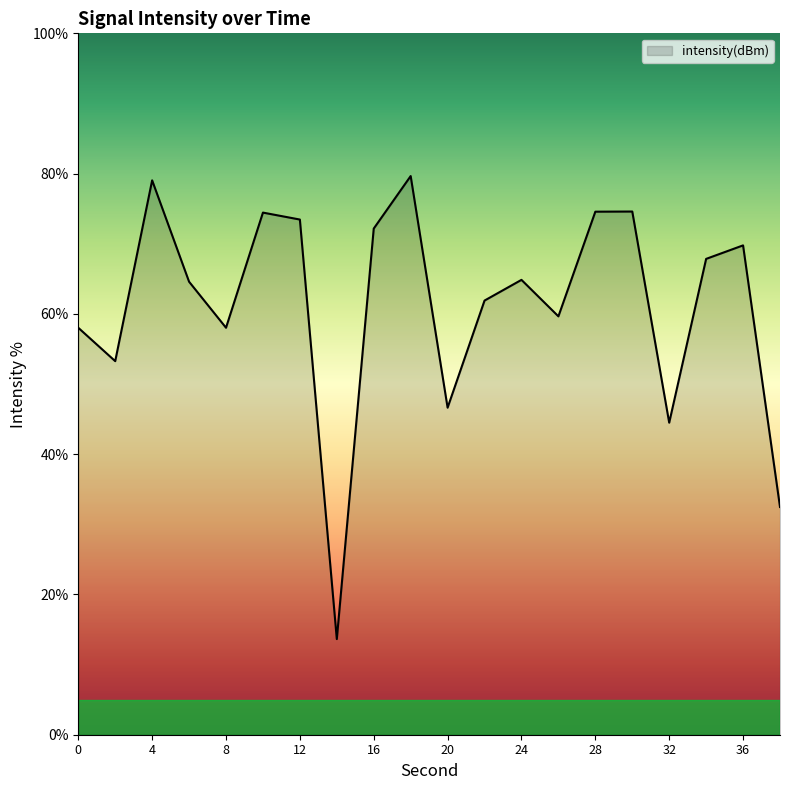

What is the difference between the maximum and minimum values?

66.0